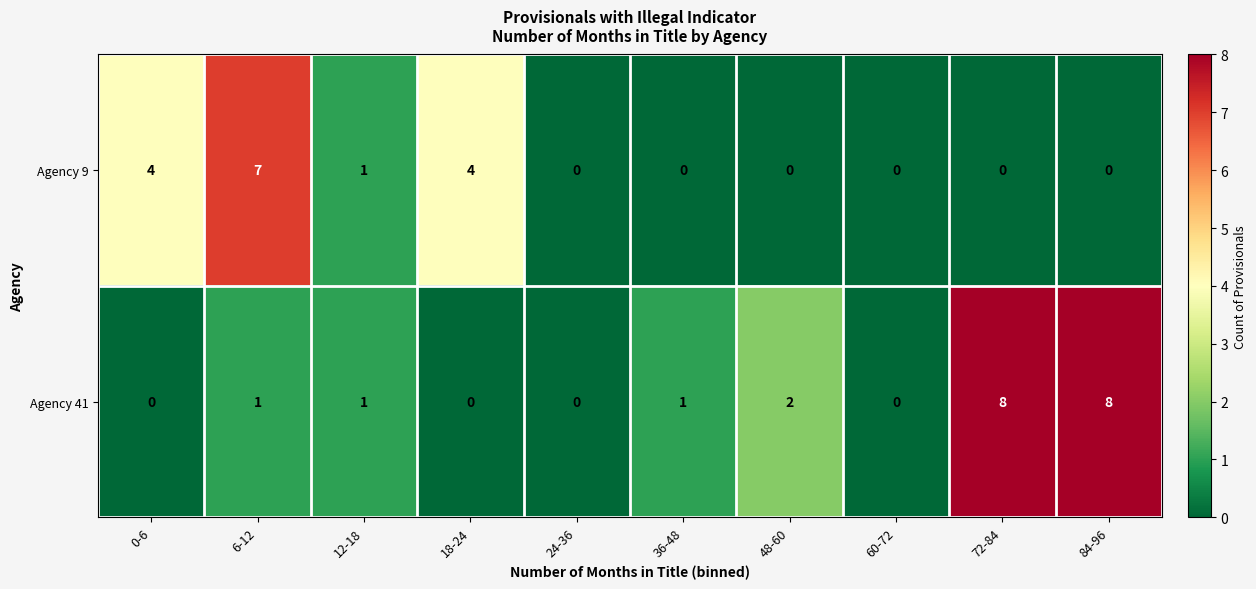

What is the greatest value displayed?

8